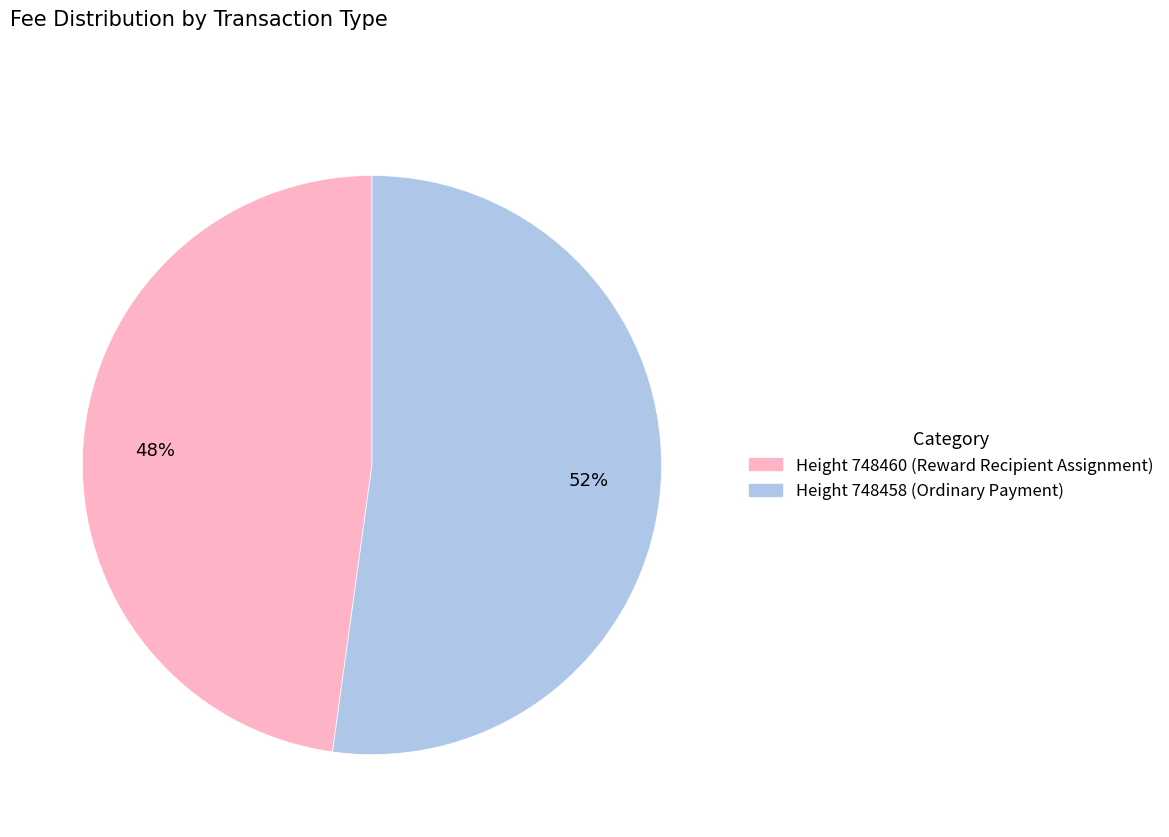

To the nearest percent, what is the difference between the largest and smallest slice percentages?

4%